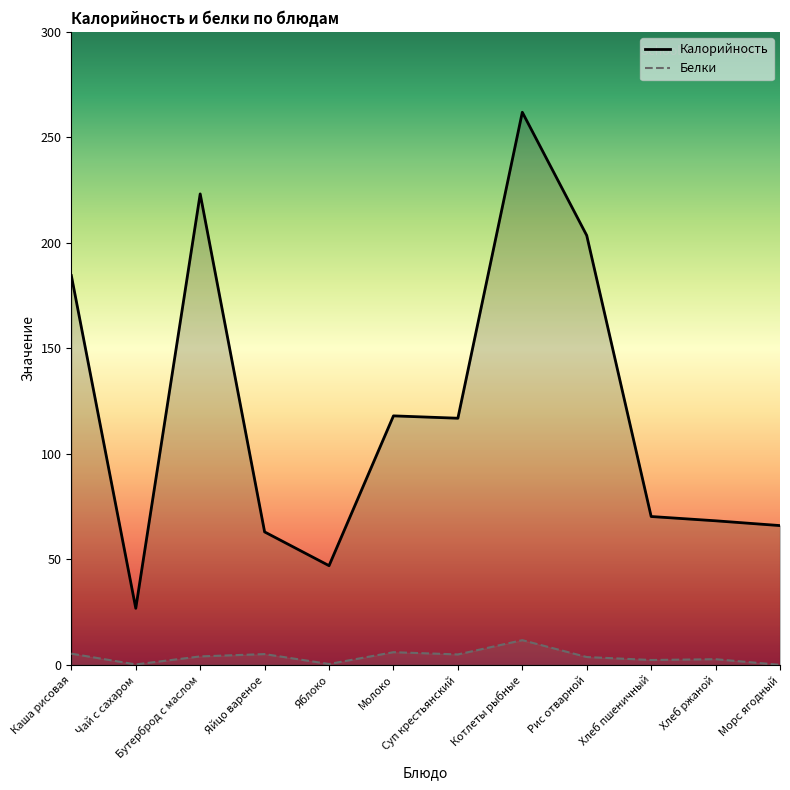

What is the value of the Белки point at the 1st from the left?

5.3